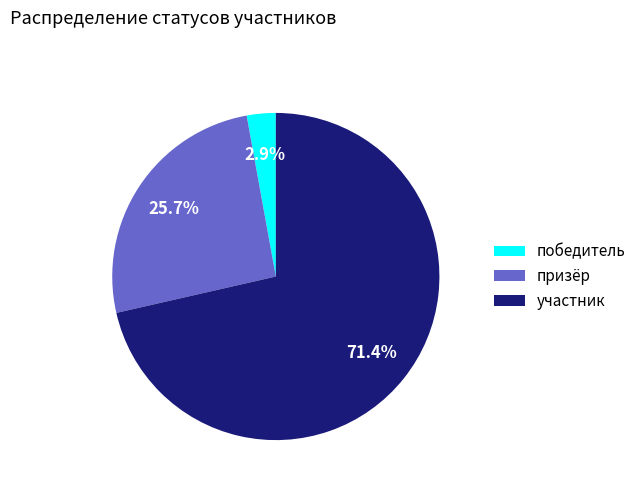

Is the sum of победитель and призёр greater than half?

No